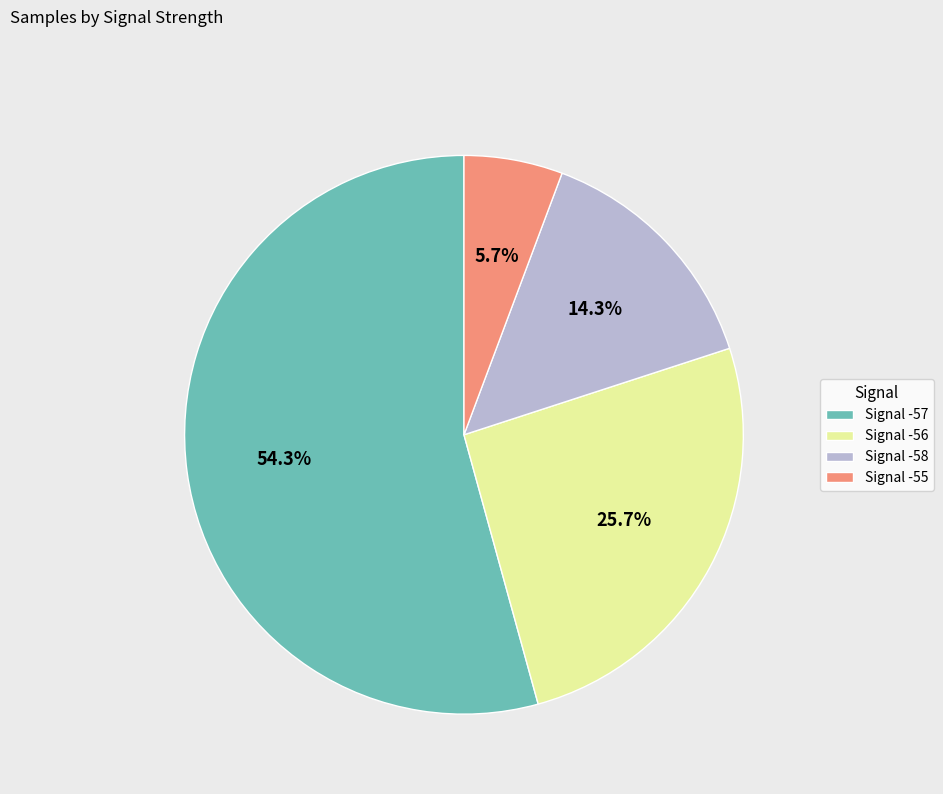

Which slice is the smallest?

Signal -55